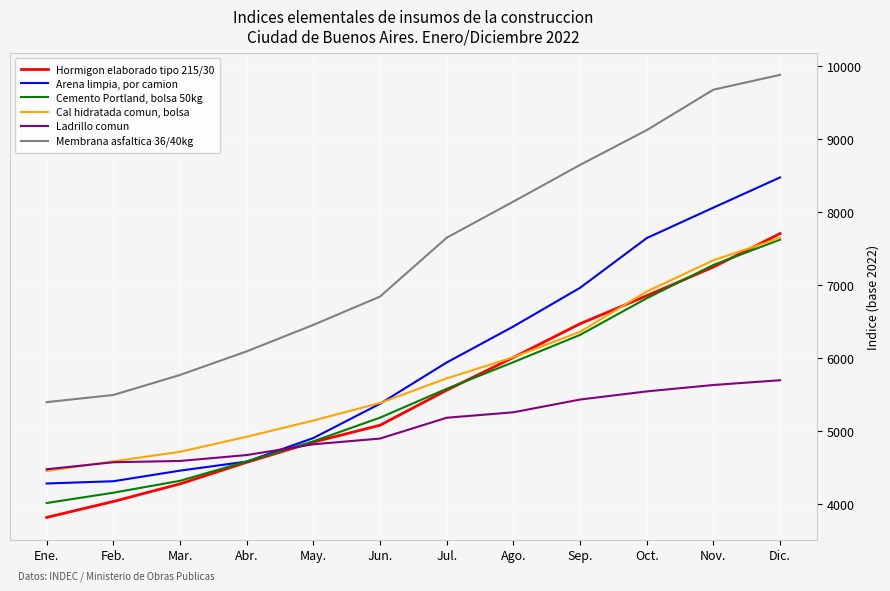

How many lines are shown in the chart?

6